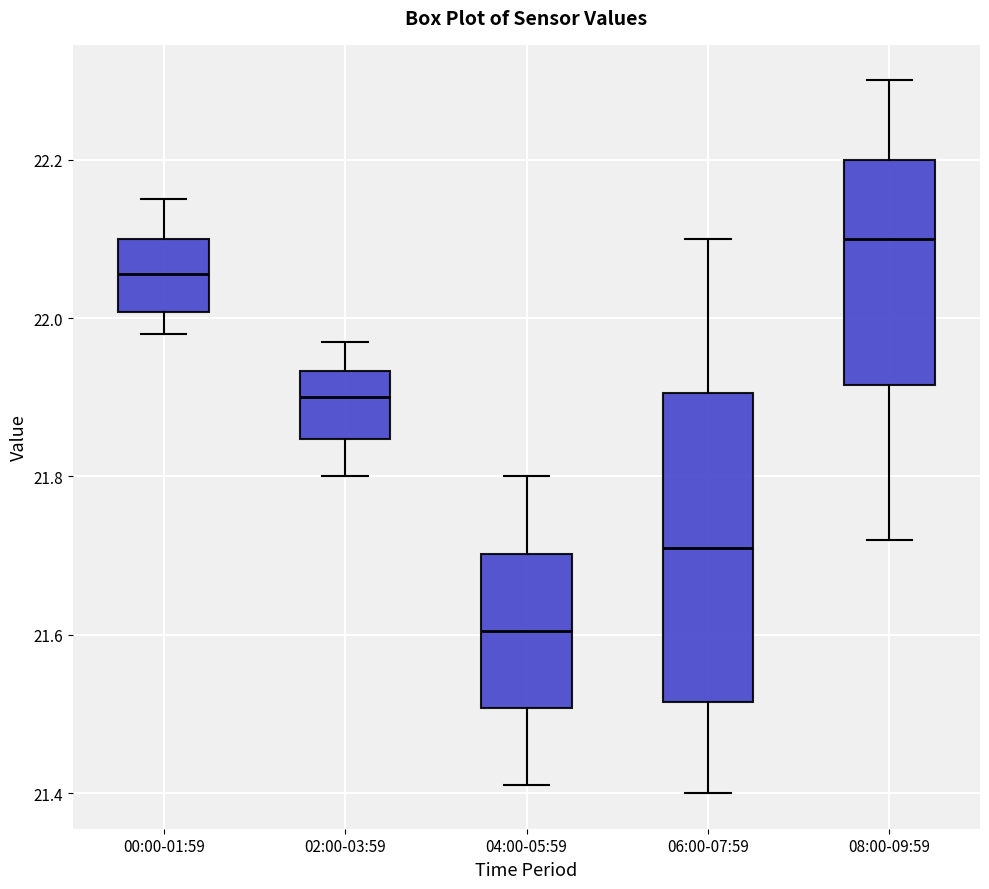

Reading left to right, transcribe this box plot: for each box, give where its median line is, the range the box spans, and where its two whiskers end, as read against the y-axis. The values are not printed on the chart, so give them approximately, as read against the axis.

00:00-01:59: median 22.06, box 22.00 to 22.10, whiskers 21.98 to 22.16
02:00-03:59: median 21.90, box 21.84 to 21.94, whiskers 21.80 to 21.98
04:00-05:59: median 21.60, box 21.50 to 21.70, whiskers 21.42 to 21.80
06:00-07:59: median 21.72, box 21.52 to 21.90, whiskers 21.40 to 22.10
08:00-09:59: median 22.10, box 21.92 to 22.20, whiskers 21.72 to 22.30